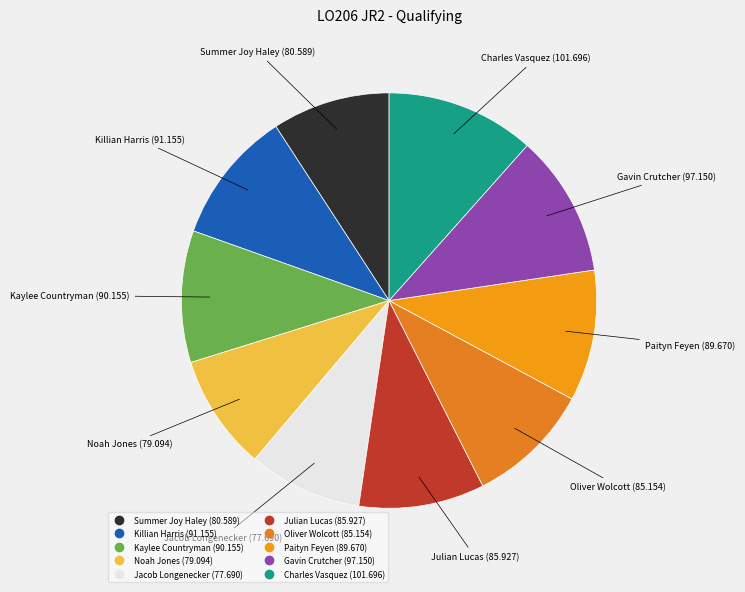

Is there a majority slice in this chart?

No